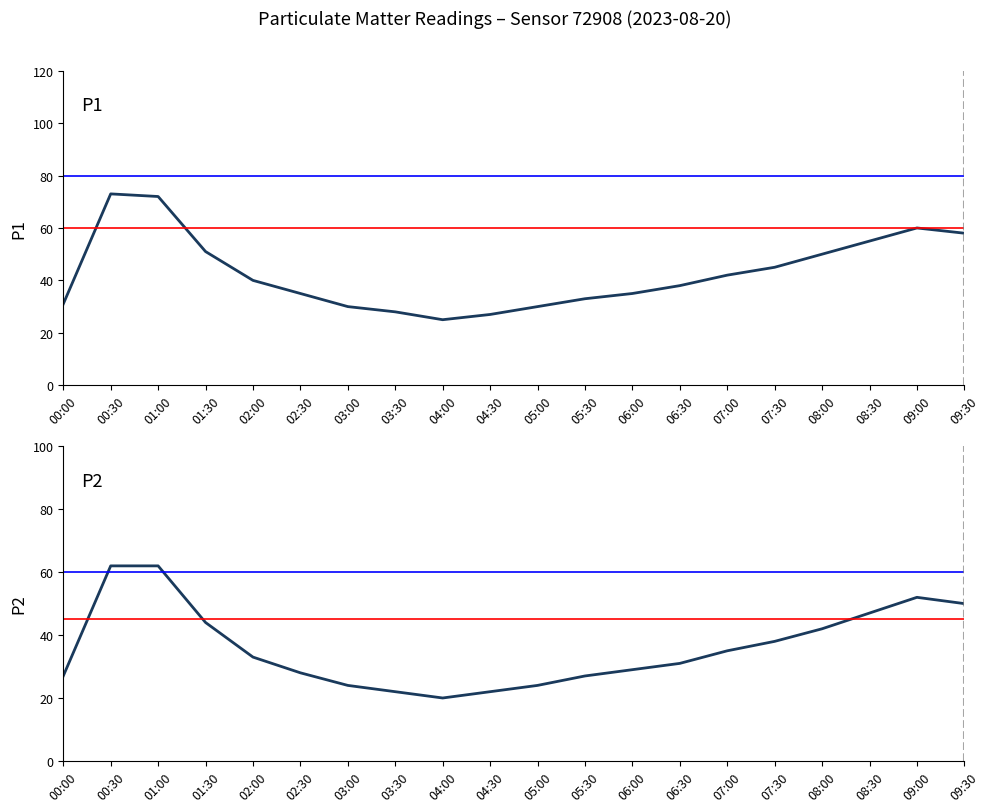

Rank the series by their average value, from highest to lowest.

P1, P2